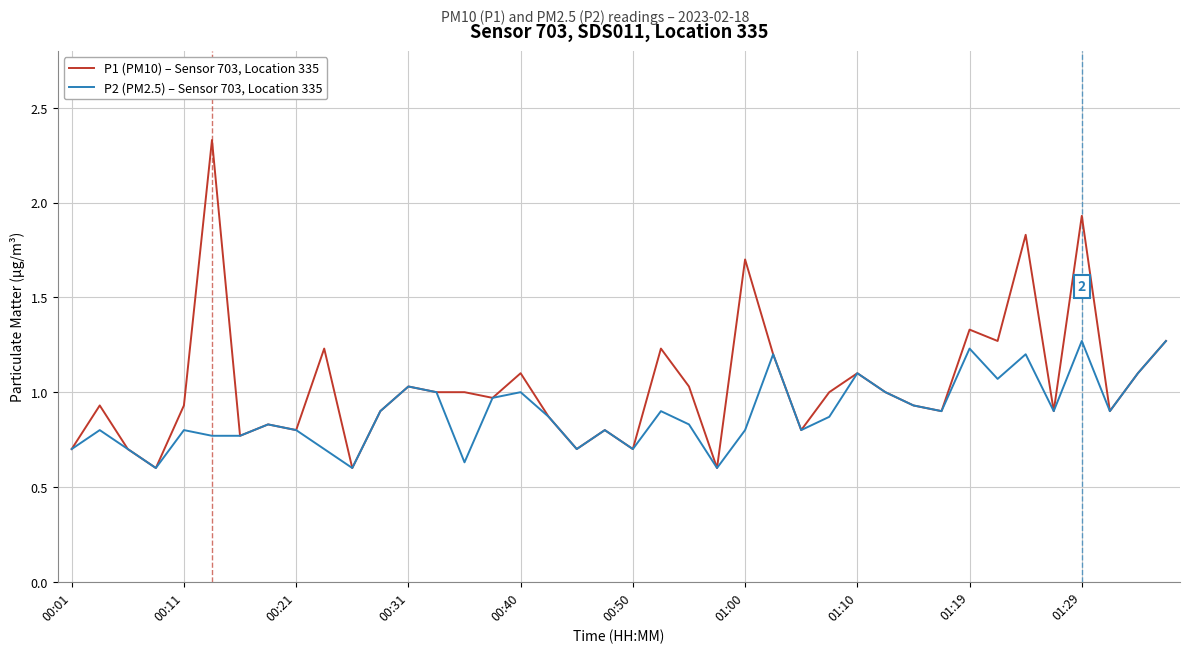

How many lines are shown in the chart?

2